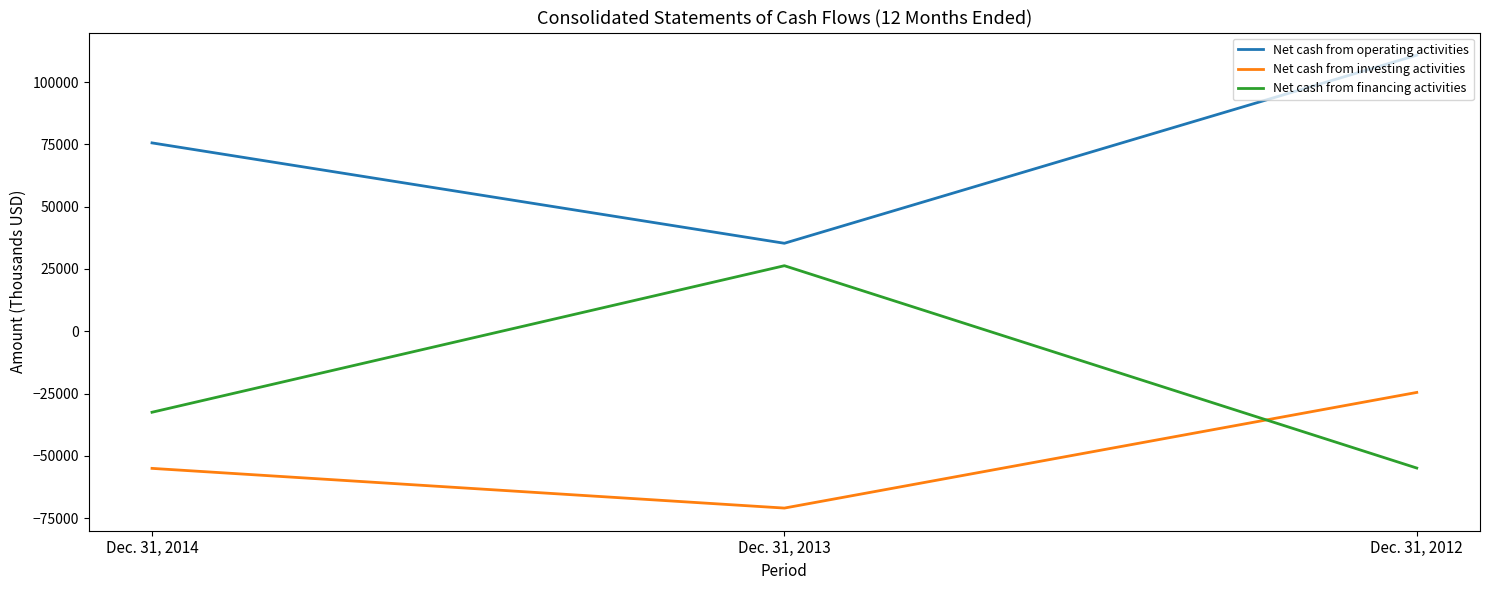

What is the difference between the Net cash from operating activities values at Dec. 31, 2013 and Dec. 31, 2012?

75461